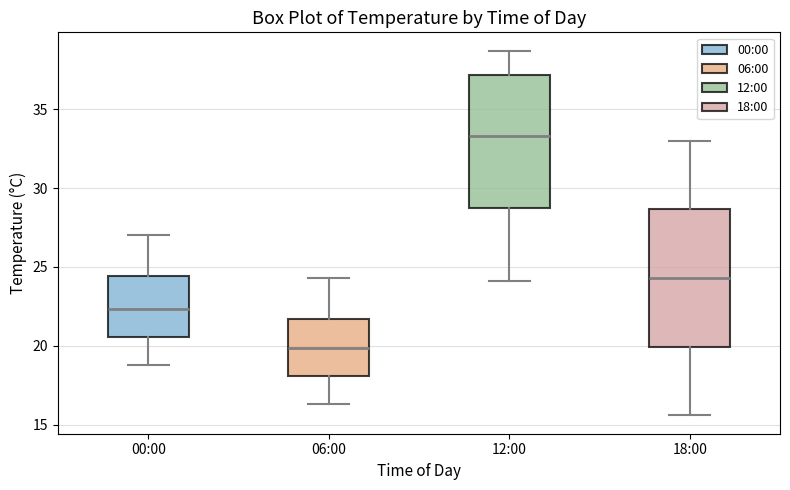

Where is the lower edge of the box for 12:00 on the y-axis? The values are not printed on the chart, so give them approximately, as read against the axis.

29.0